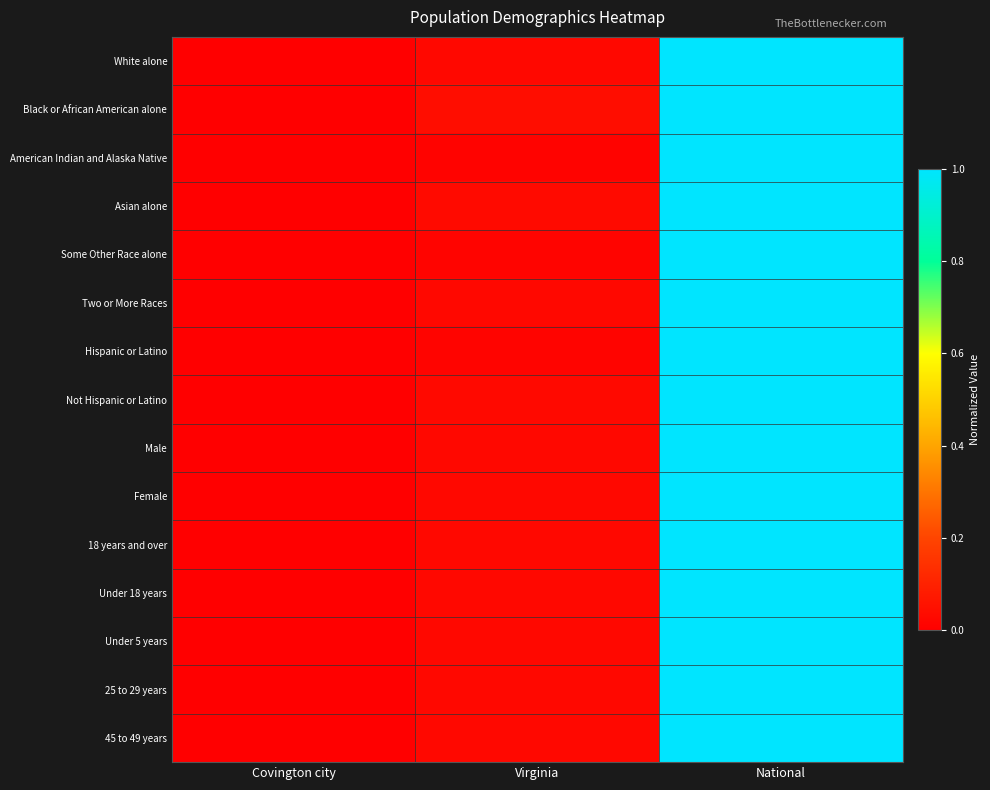

Between Covington city and Virginia, which is larger?

Virginia